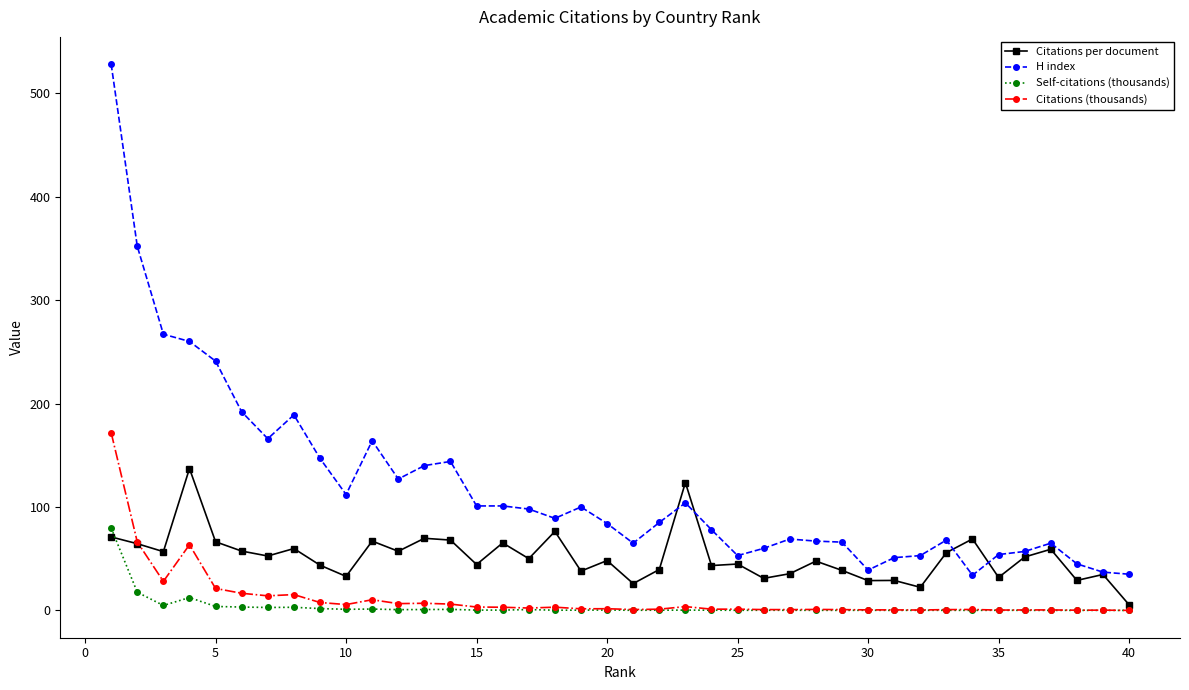

What is the value of the Citations per document point at the 30th from the left?

28.8